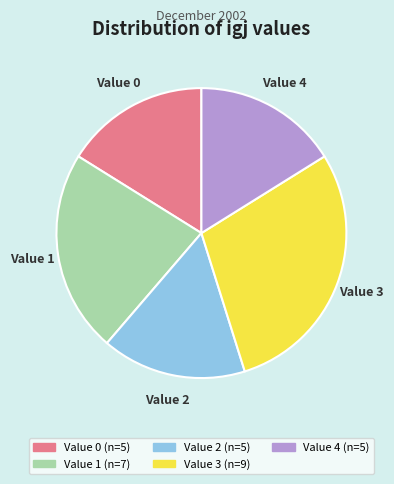

How many slices are in this pie chart?

5